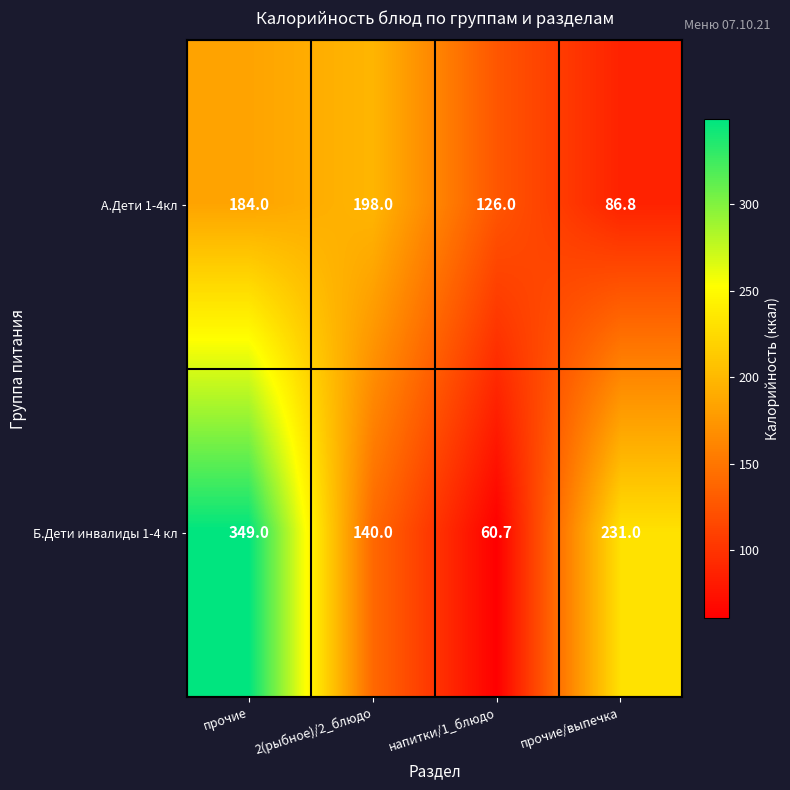

What is the difference between the maximum and minimum values in the А.Дети 1-4кл series?

111.2